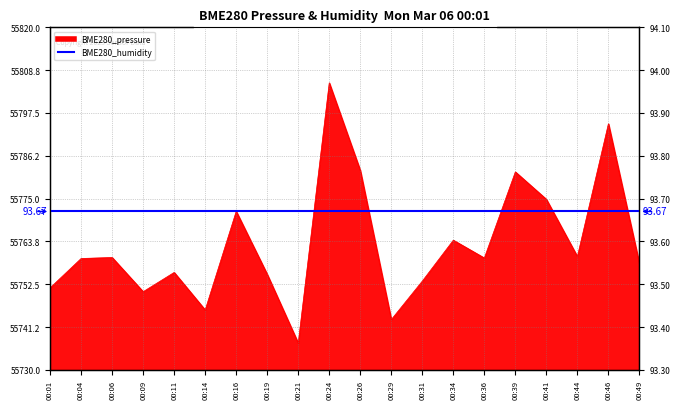

Rank the categories by value from highest to lowest.

00:24, 00:46, 00:26, 00:39, 00:41, 00:16, 00:34, 00:44, 00:06, 00:36, 00:04, 00:49, 00:11, 00:19, 00:31, 00:01, 00:09, 00:14, 00:29, 00:21